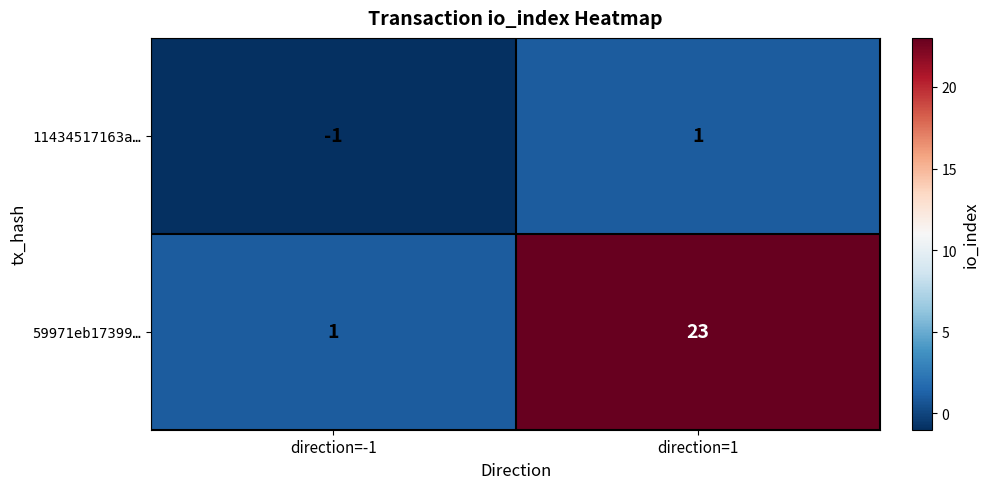

Rank the series by their maximum value, from lowest to highest.

11434517163a…, 59971eb17399…